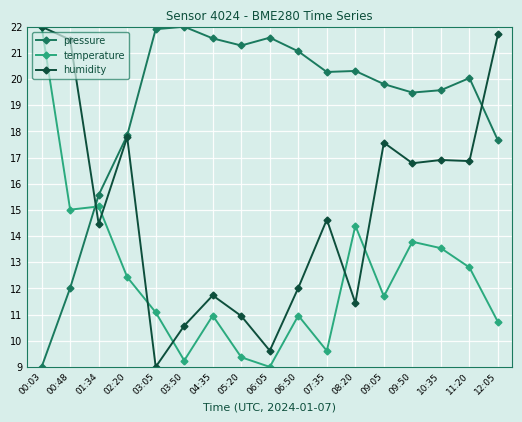

What are all the series names shown in the legend?

pressure, temperature, humidity